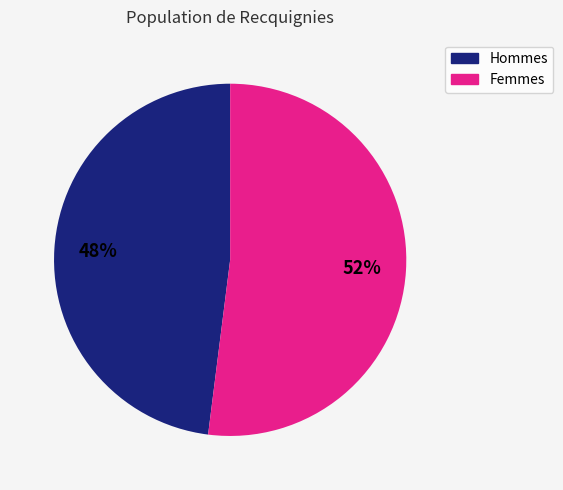

How many segments does this pie chart have?

2